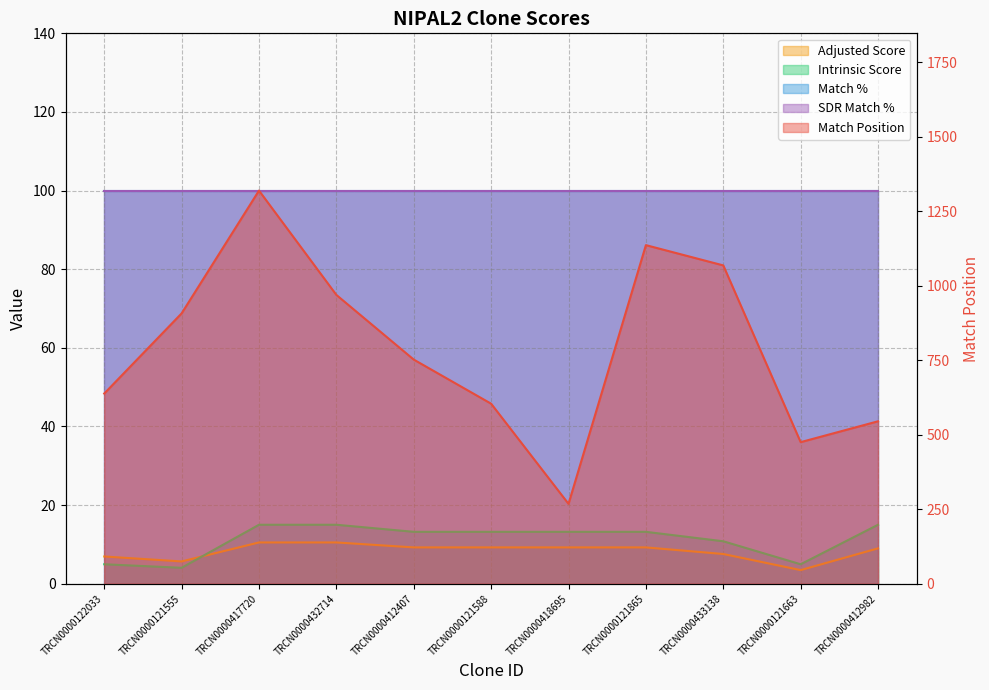

True or false: Intrinsic Score and Match Position intersect in this chart.

False